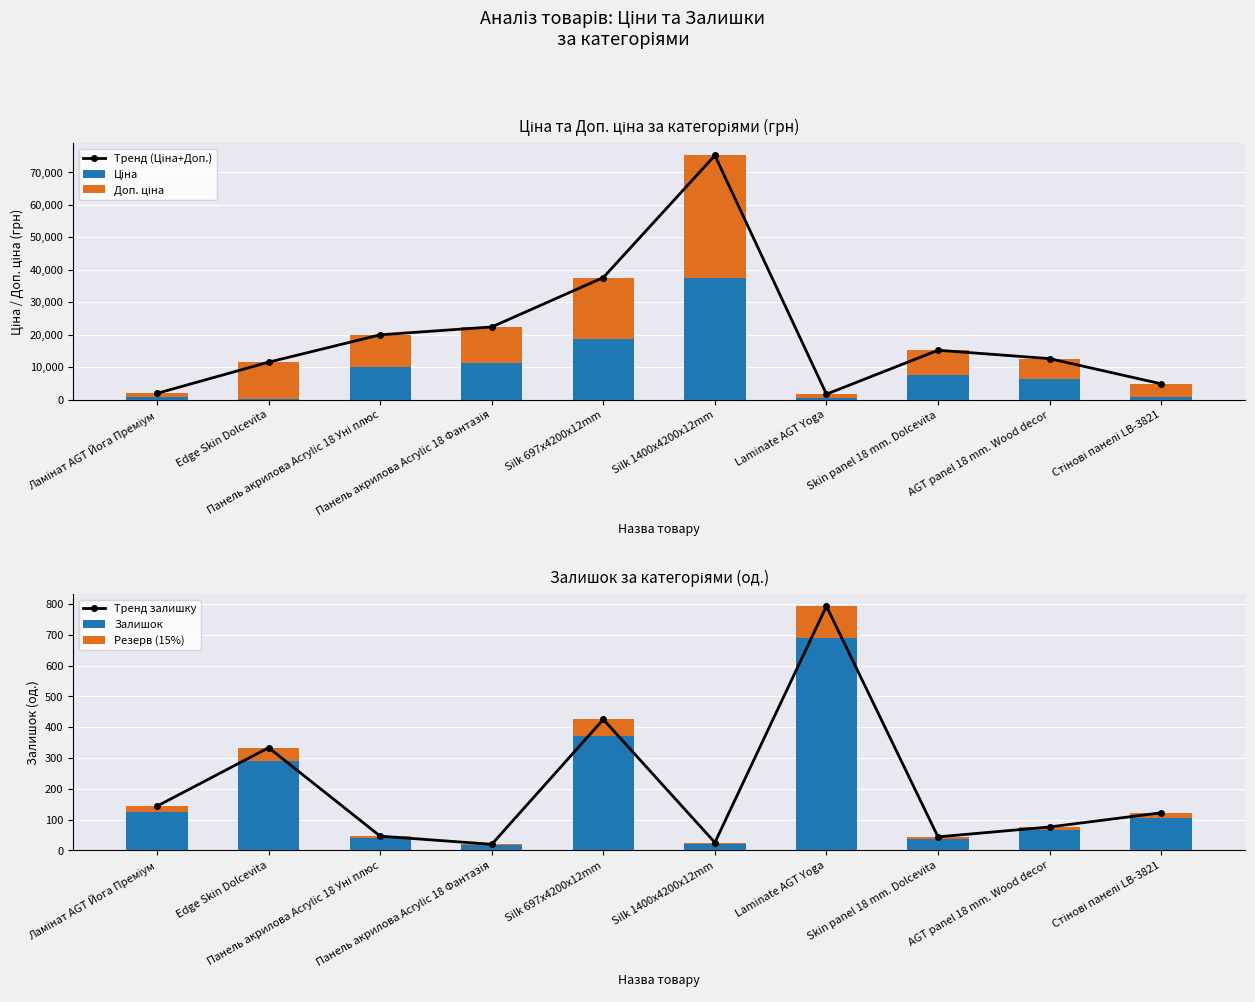

Which series has the largest range (max minus min)?

Тренд (Ціна+Доп.)